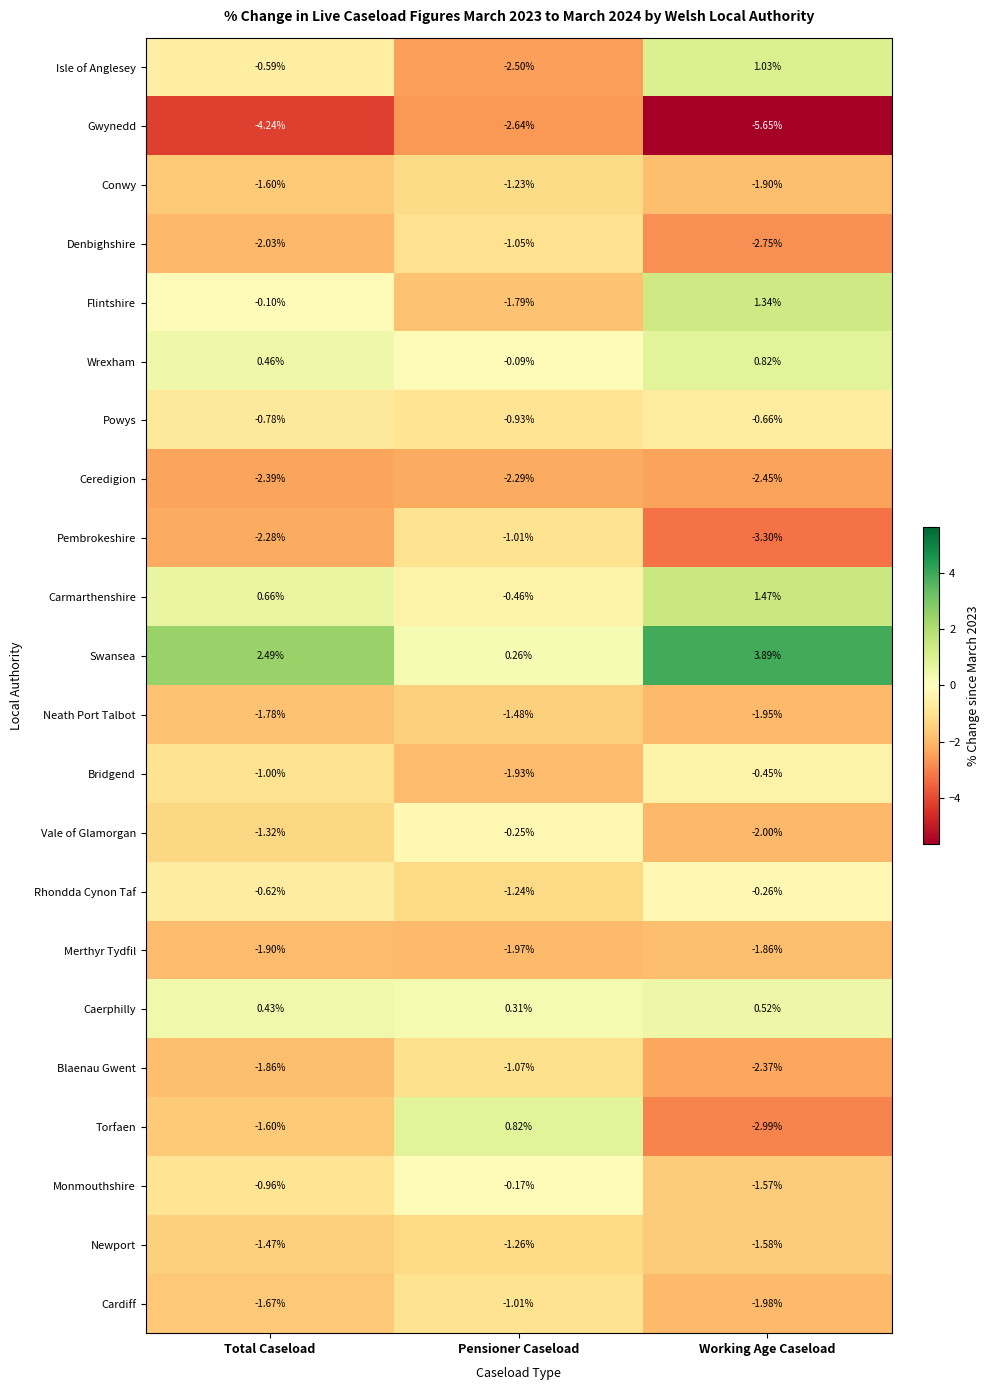

Rank the categories by Merthyr Tydfil value from lowest to highest.

Pensioner Caseload, Total Caseload, Working Age Caseload